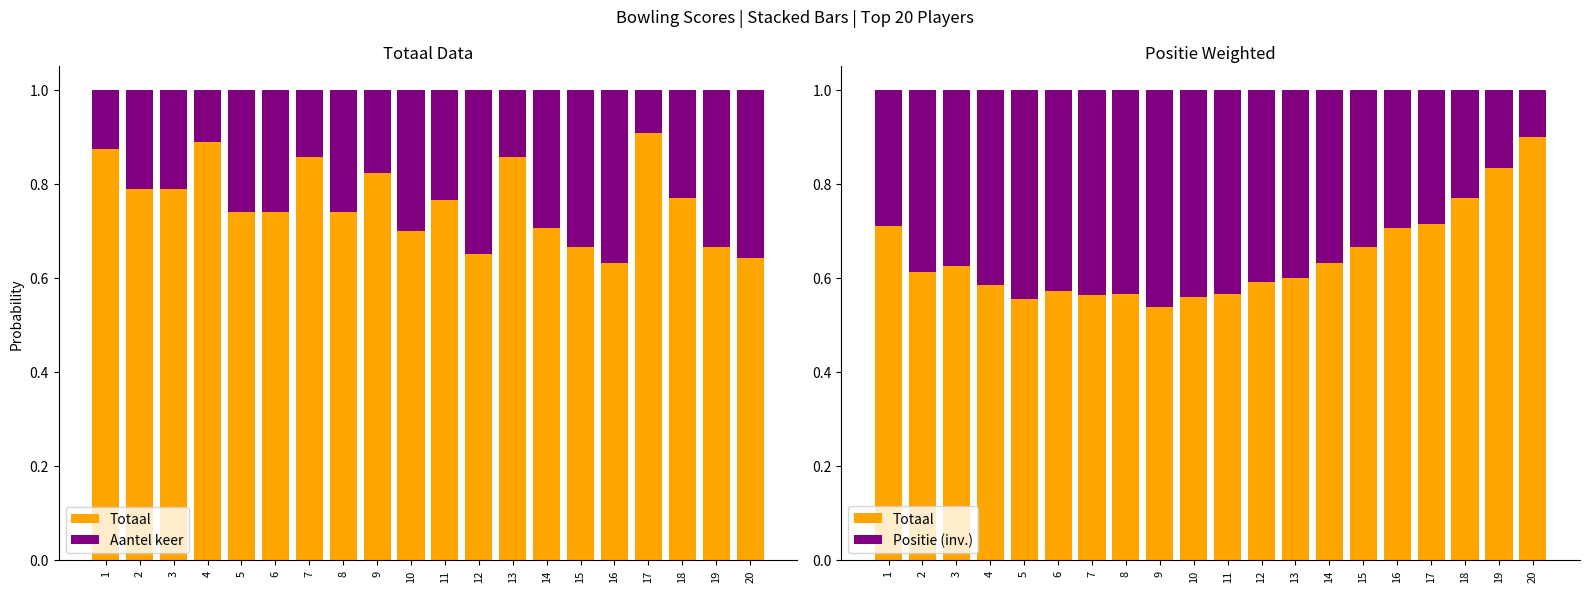

How many groups of bars are there?

20